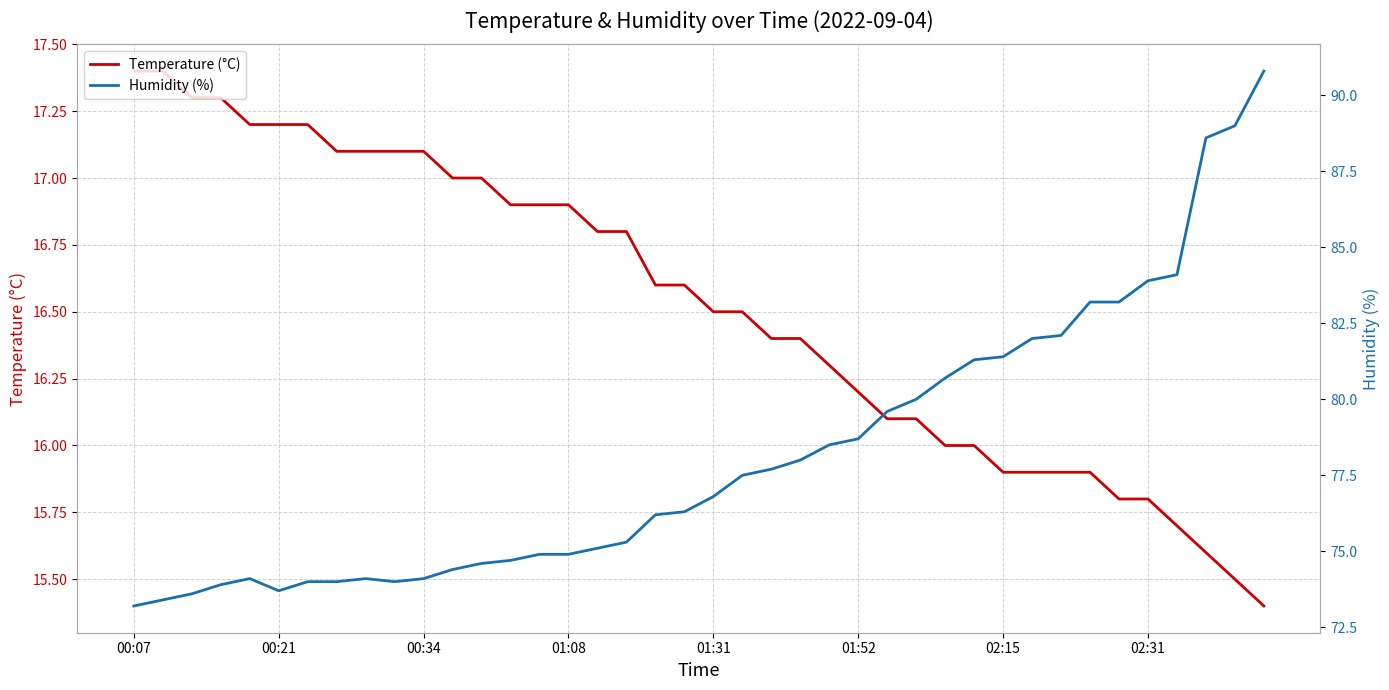

What is the total value across all series at 38?

104.5